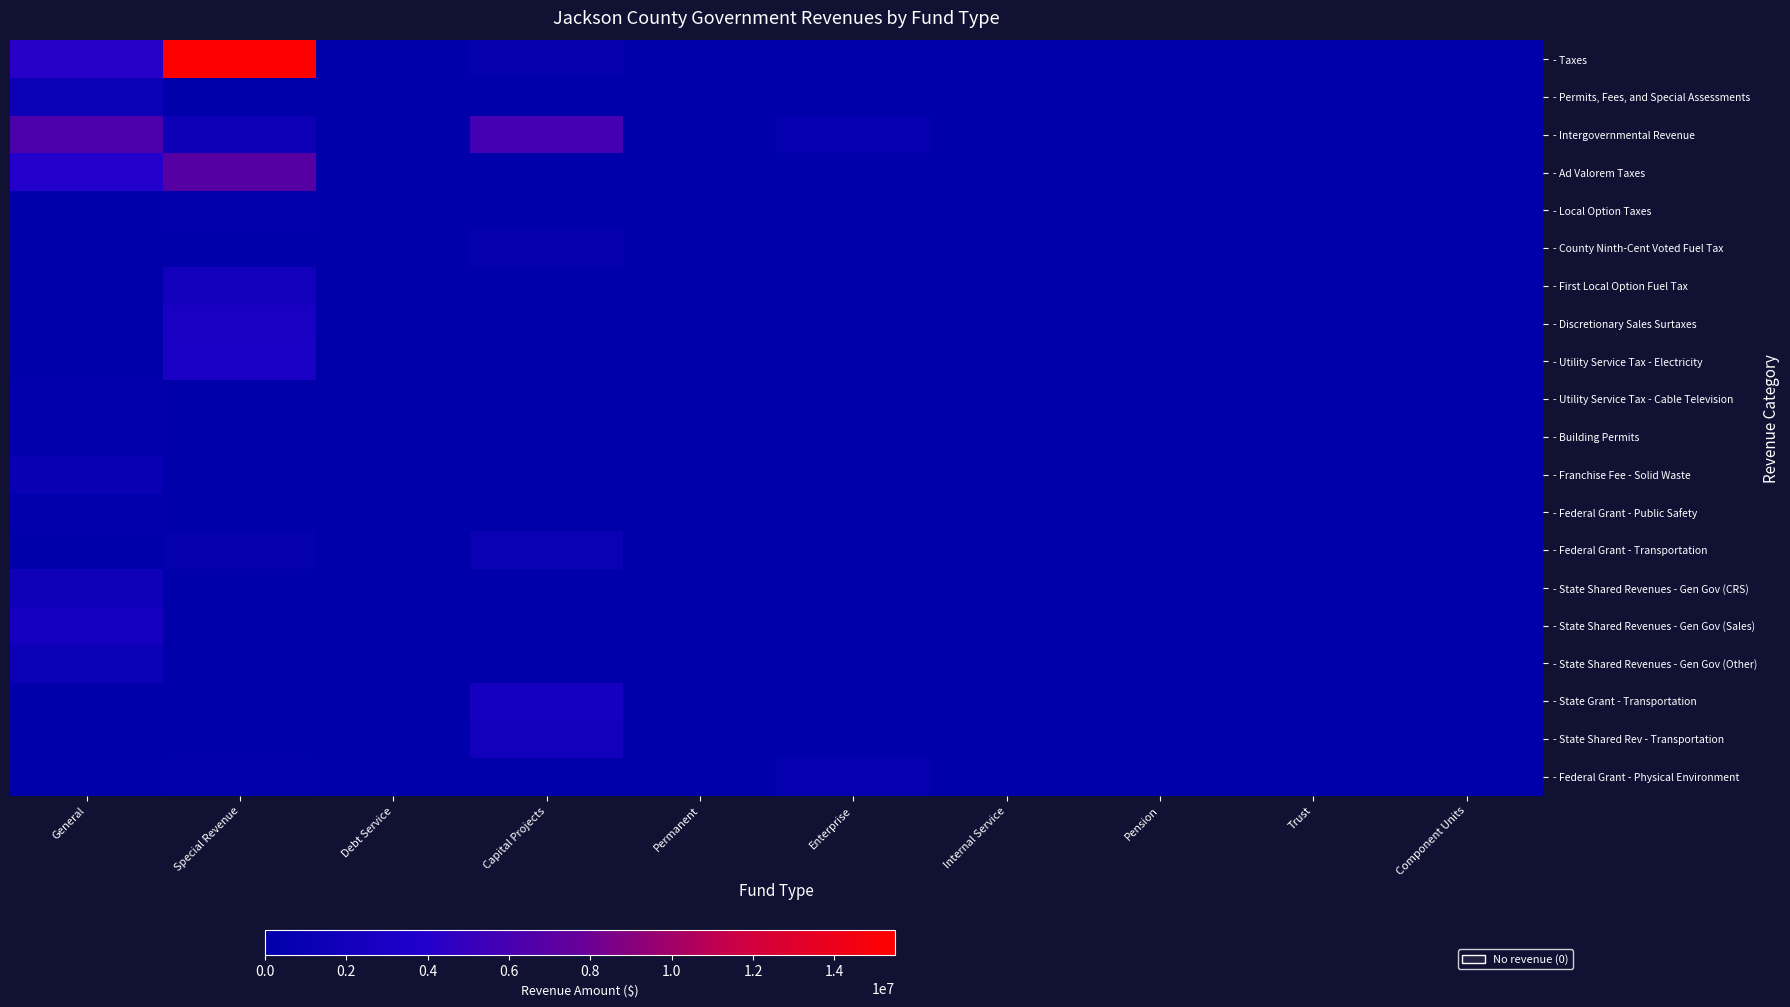

Which category has the lowest value across all series?

Debt Service